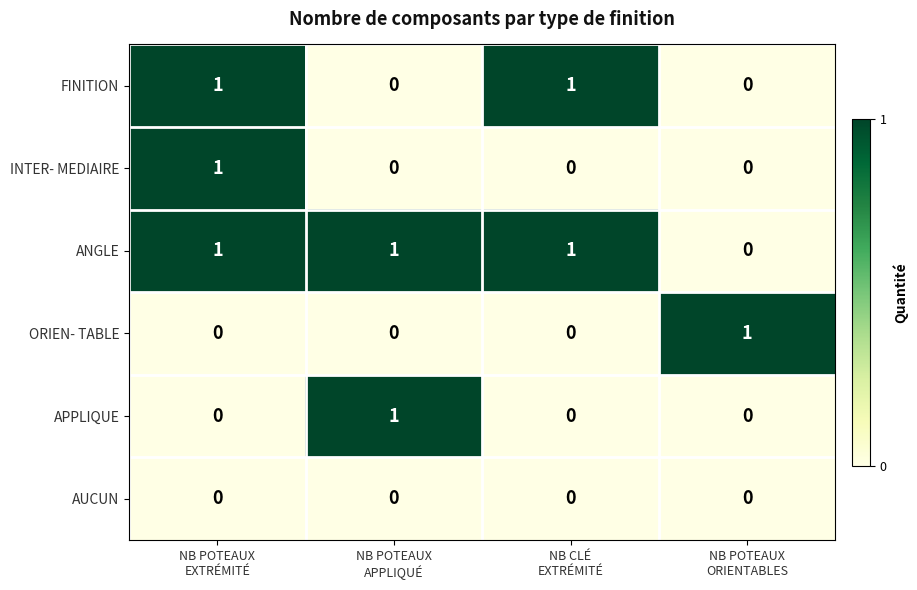

Which series has the largest total across all categories?

ANGLE